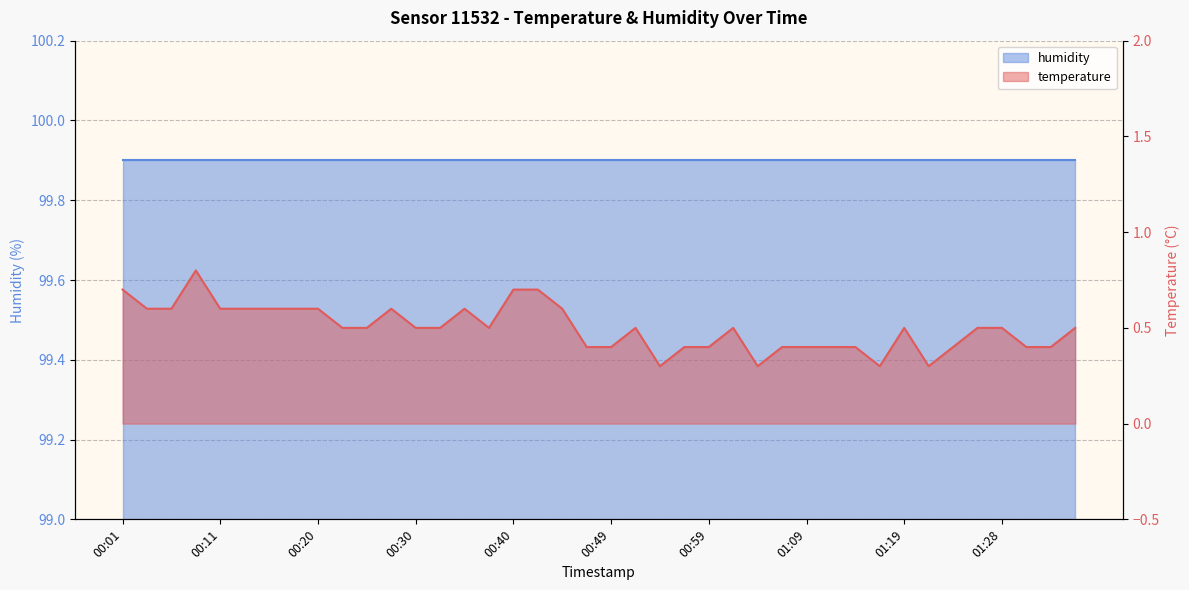

What is the difference between the second highest and minimum values?

0.4